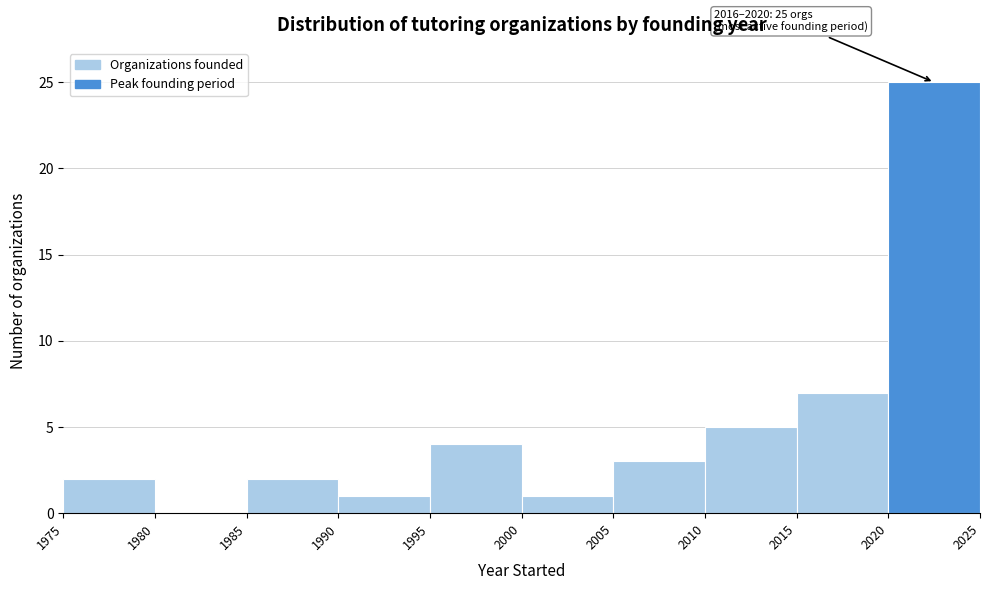

Over which range of the x-axis is the bar tallest?

2020 to 2025